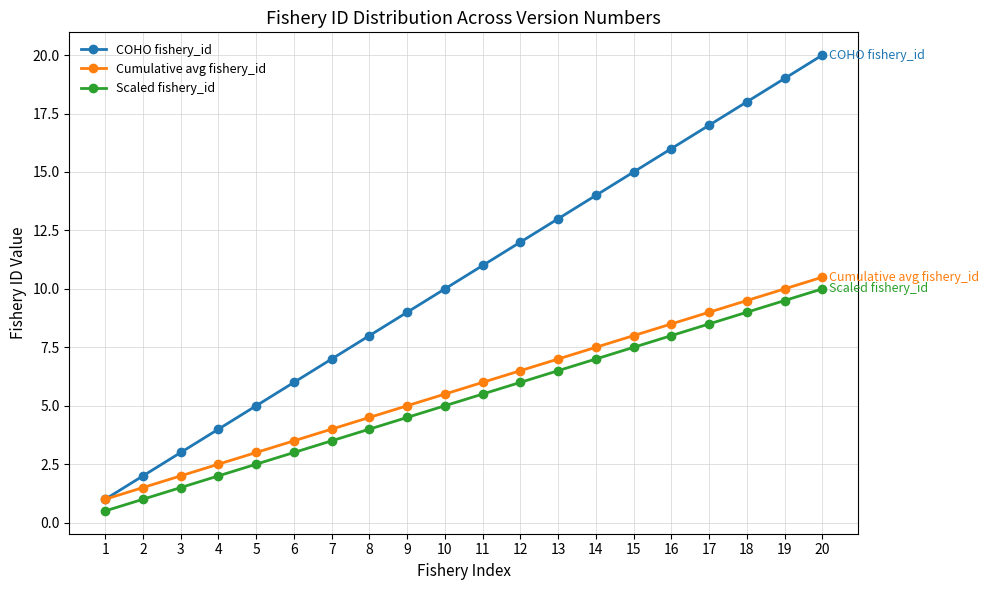

What is the smallest value displayed?

0.5